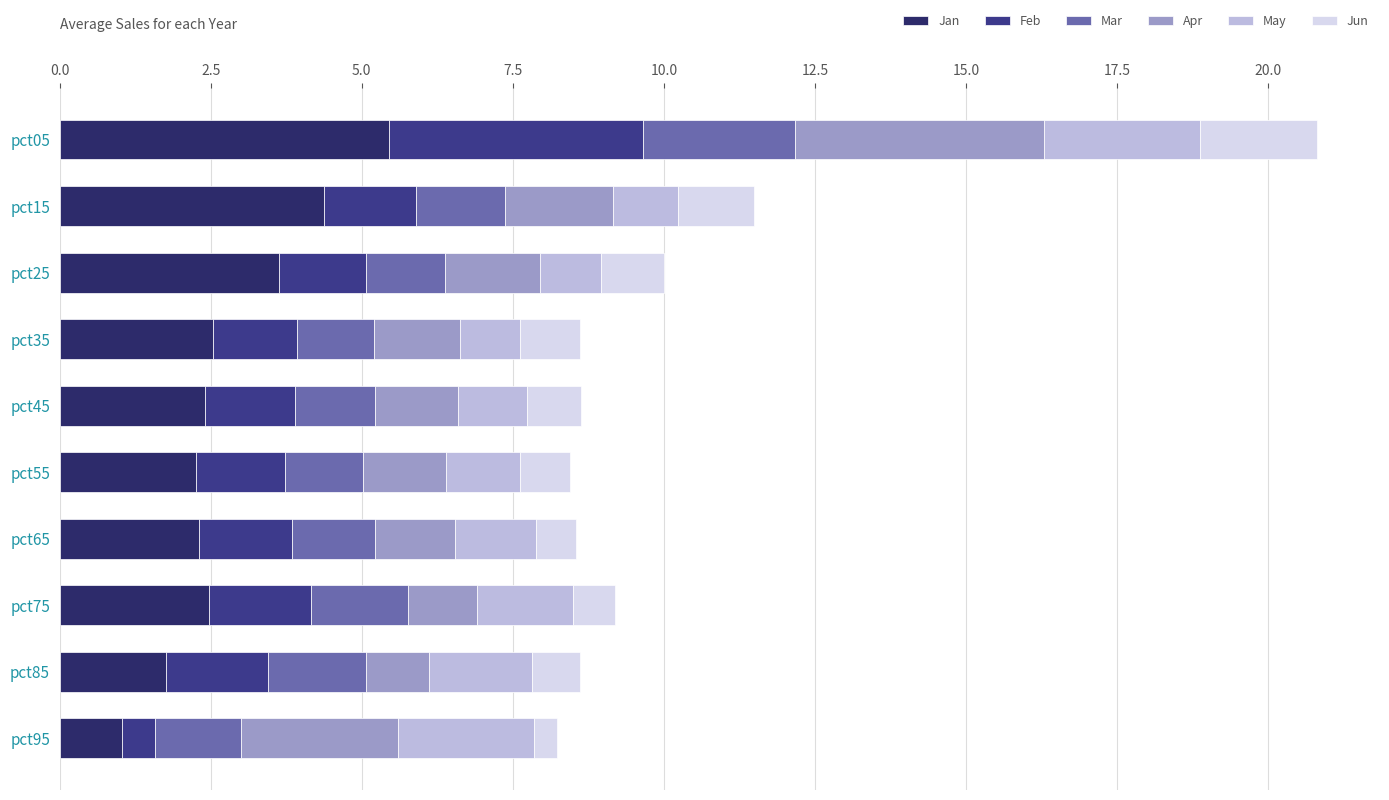

Reading left to right, extract all data points from this chart.

Jan: 5.5	4.4	3.6	2.5	2.4	2.3	2.3	2.5	1.8	1.0
Feb: 4.2	1.5	1.4	1.4	1.5	1.5	1.5	1.7	1.7	0.5
Mar: 2.5	1.5	1.3	1.3	1.3	1.3	1.4	1.6	1.6	1.4
Apr: 4.1	1.8	1.6	1.4	1.4	1.4	1.3	1.1	1.0	2.6
May: 2.6	1.1	1.0	1.0	1.1	1.2	1.4	1.6	1.7	2.2
Jun: 1.9	1.3	1.0	1.0	0.9	0.8	0.6	0.7	0.8	0.4